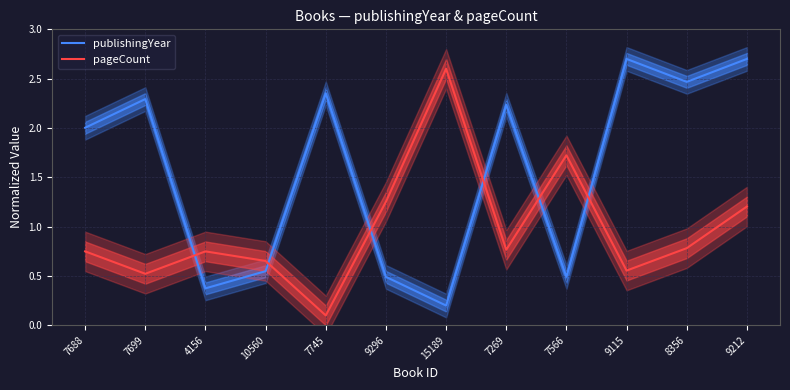

Does the chart have visible grid lines?

Yes